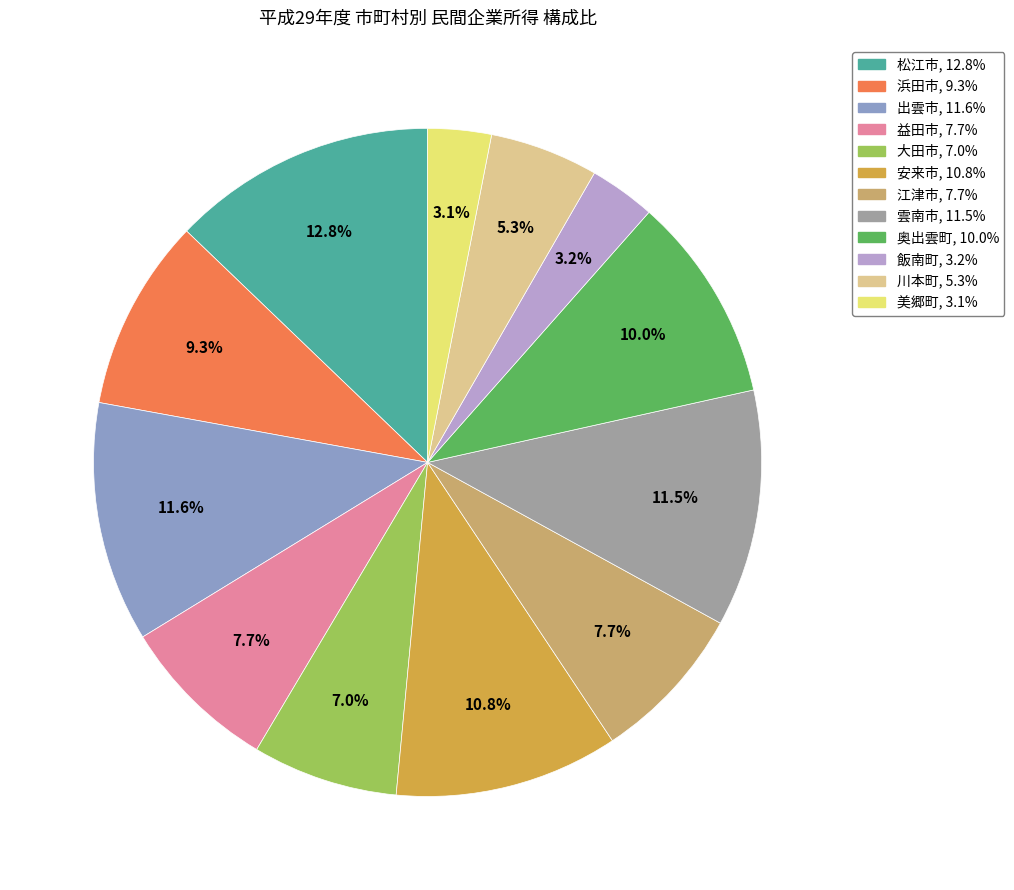

Does any single category account for the majority?

No